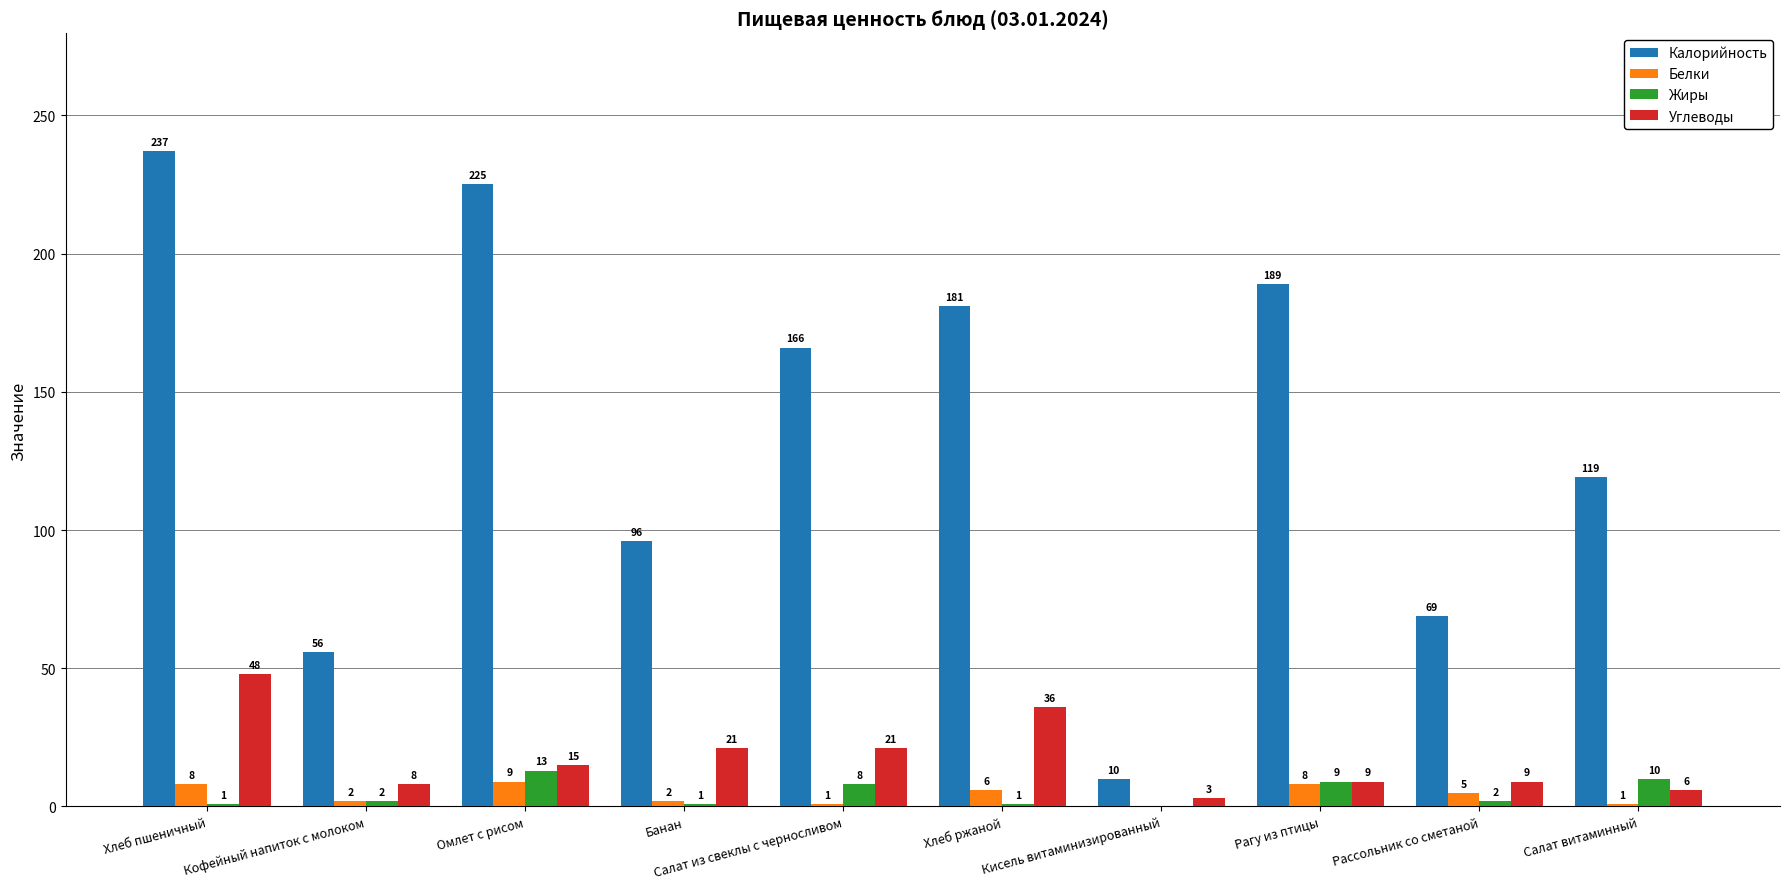

Reading left to right, list all the values displayed in this chart.

Калорийность: Хлеб пшеничный=237	Кофейный напиток с молоком=56	Омлет с рисом=225	Банан=96	Салат из свеклы с черносливом=166	Хлеб ржаной=181	Кисель витаминизированный=10	Рагу из птицы=189	Рассольник со сметаной=69	Салат витаминный=119
Белки: Хлеб пшеничный=8	Кофейный напиток с молоком=2	Омлет с рисом=9	Банан=2	Салат из свеклы с черносливом=1	Хлеб ржаной=6	Кисель витаминизированный=0	Рагу из птицы=8	Рассольник со сметаной=5	Салат витаминный=1
Жиры: Хлеб пшеничный=1	Кофейный напиток с молоком=2	Омлет с рисом=13	Банан=1	Салат из свеклы с черносливом=8	Хлеб ржаной=1	Кисель витаминизированный=0	Рагу из птицы=9	Рассольник со сметаной=2	Салат витаминный=10
Углеводы: Хлеб пшеничный=48	Кофейный напиток с молоком=8	Омлет с рисом=15	Банан=21	Салат из свеклы с черносливом=21	Хлеб ржаной=36	Кисель витаминизированный=3	Рагу из птицы=9	Рассольник со сметаной=9	Салат витаминный=6